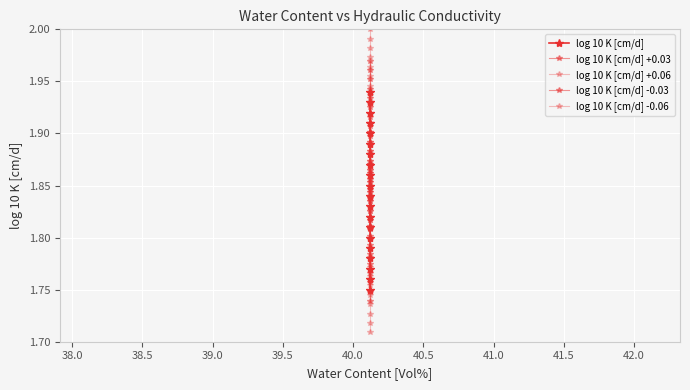

Which series has the largest total across all categories?

log 10 K [cm/d] +0.06